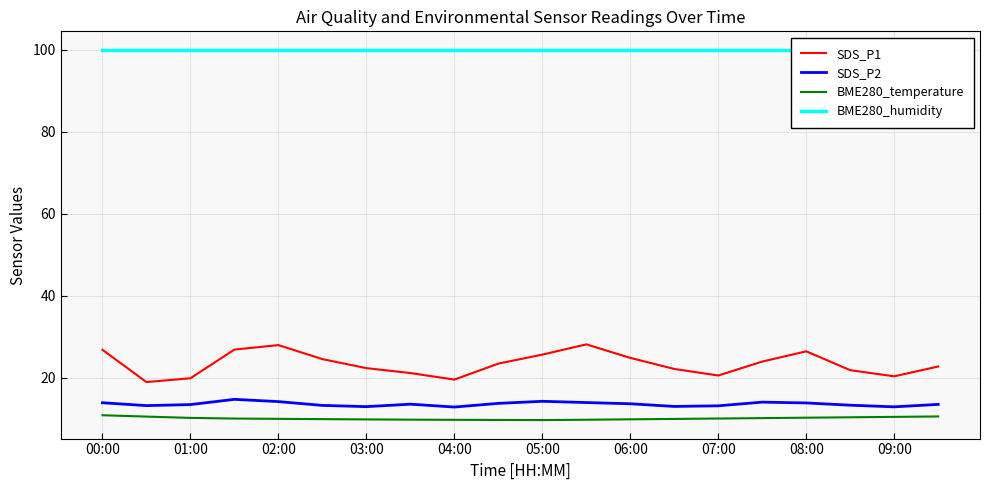

Reading left to right, list all the values displayed in this chart.

SDS_P1: 26.8	18.9	19.8	26.8	27.9	24.5	22.3	21.1	19.5	23.4	25.6	28.1	24.8	22.1	20.5	23.9	26.4	21.8	20.3	22.7
SDS_P2: 13.8	13.2	13.4	14.7	14.1	13.2	12.9	13.5	12.8	13.7	14.2	13.9	13.6	12.9	13.1	14.0	13.8	13.2	12.8	13.4
BME280_temperature: 10.8	10.5	10.2	10.0	9.9	9.8	9.8	9.7	9.7	9.7	9.6	9.7	9.8	9.9	10.0	10.1	10.2	10.3	10.4	10.5
BME280_humidity: 100.0	100.0	100.0	100.0	100.0	100.0	100.0	100.0	100.0	100.0	100.0	100.0	100.0	100.0	100.0	100.0	100.0	100.0	100.0	100.0